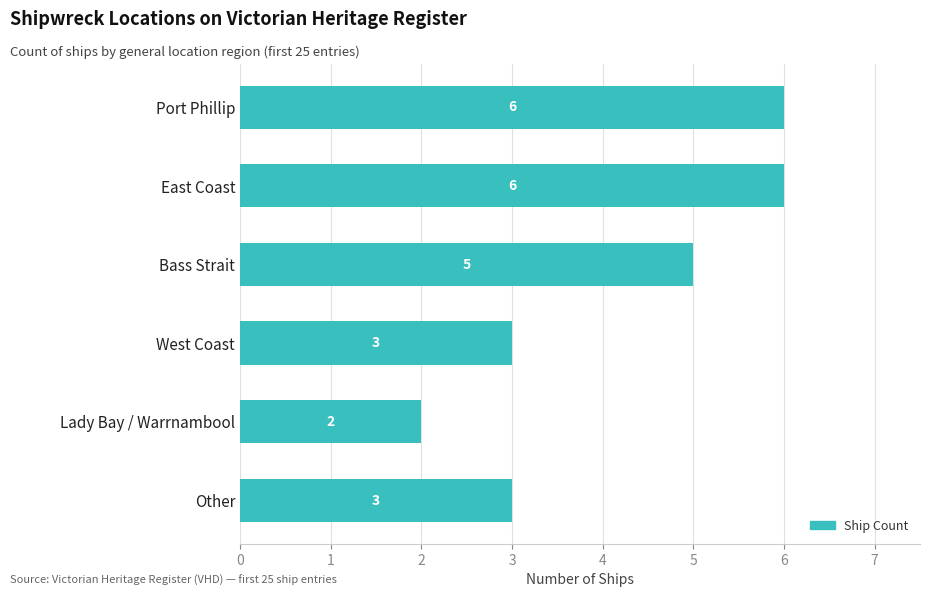

True or false: the data shows 3 at Other.

True